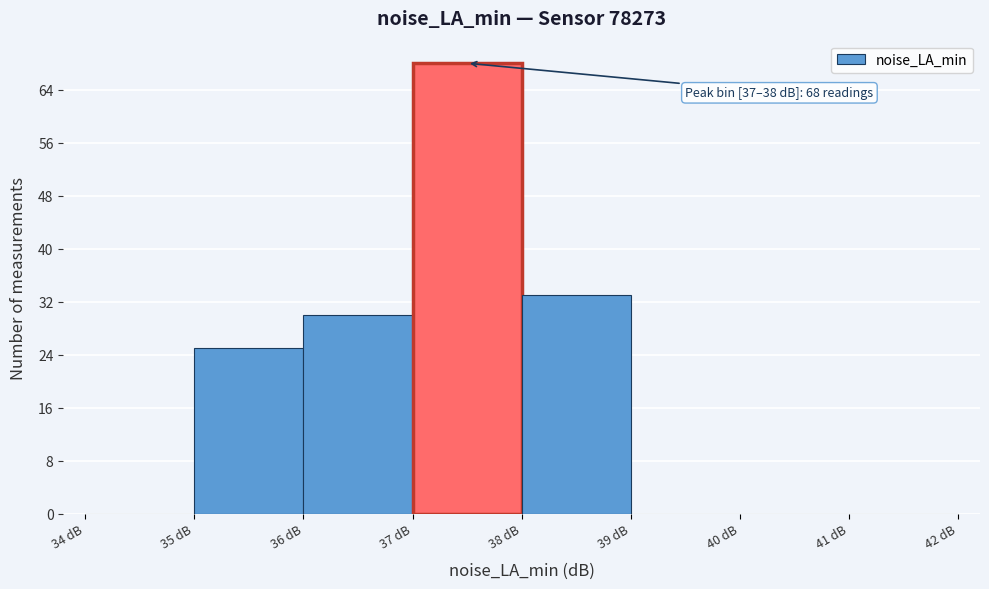

Which range on the x-axis has the tallest bar?

37 to 38